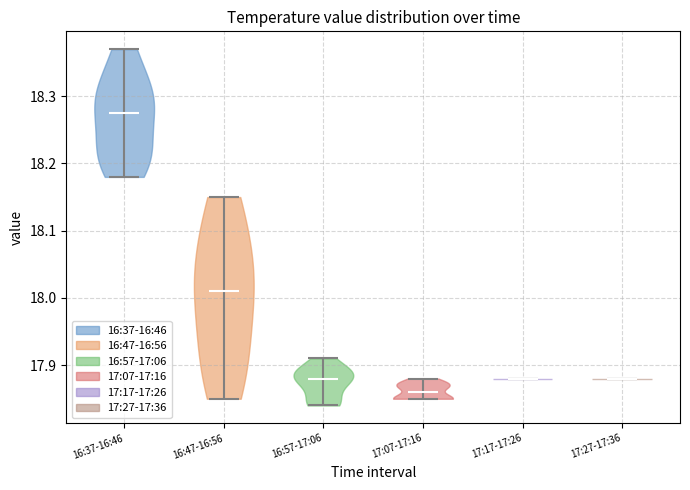

Which violin has the lowest median line?

17:07-17:16